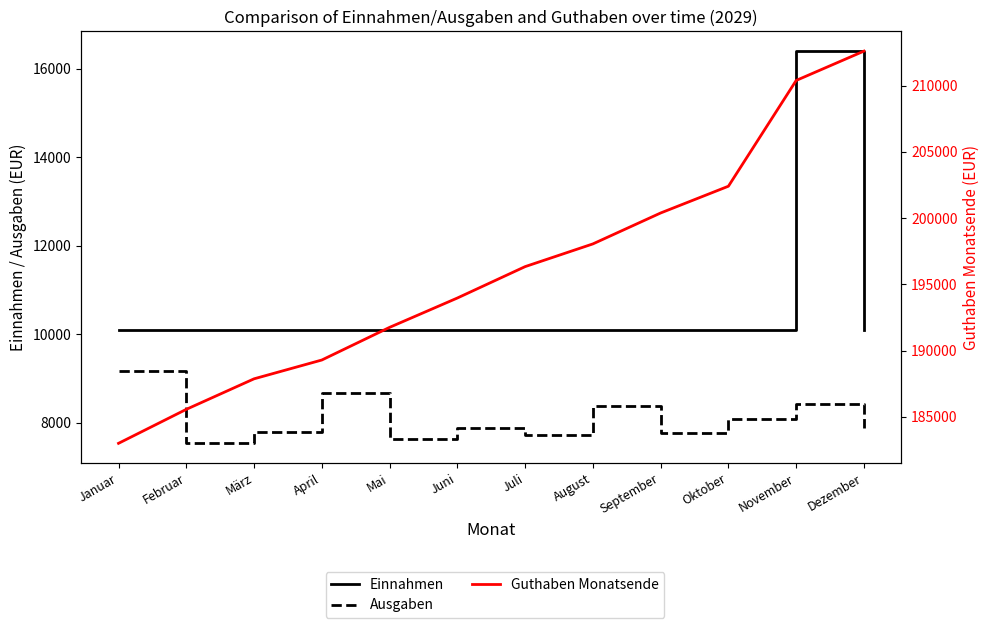

What is the difference between the second highest and second lowest values in the Guthaben Monatsende series?

24830.0